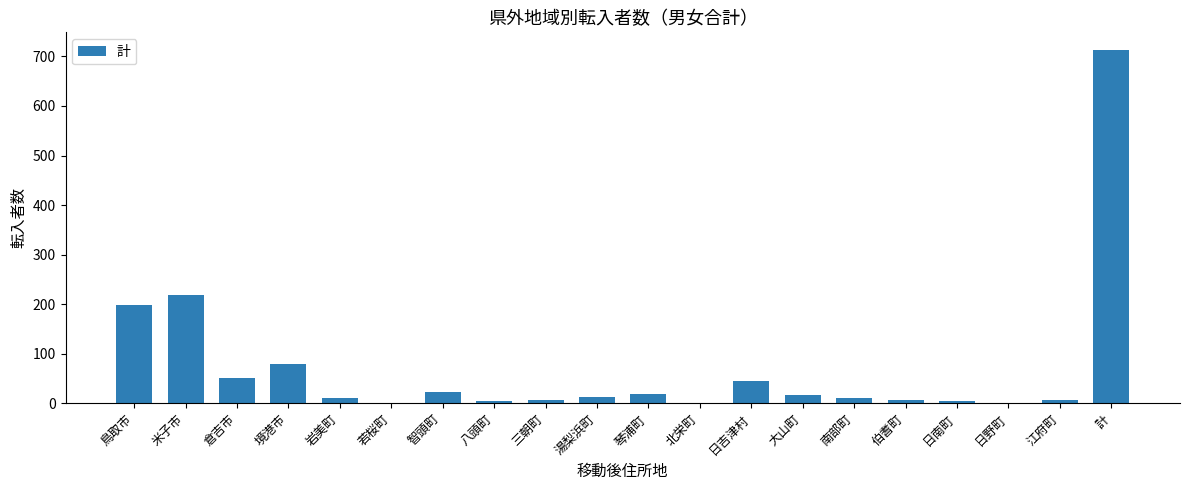

Where is the data nearest to the value 356?

米子市